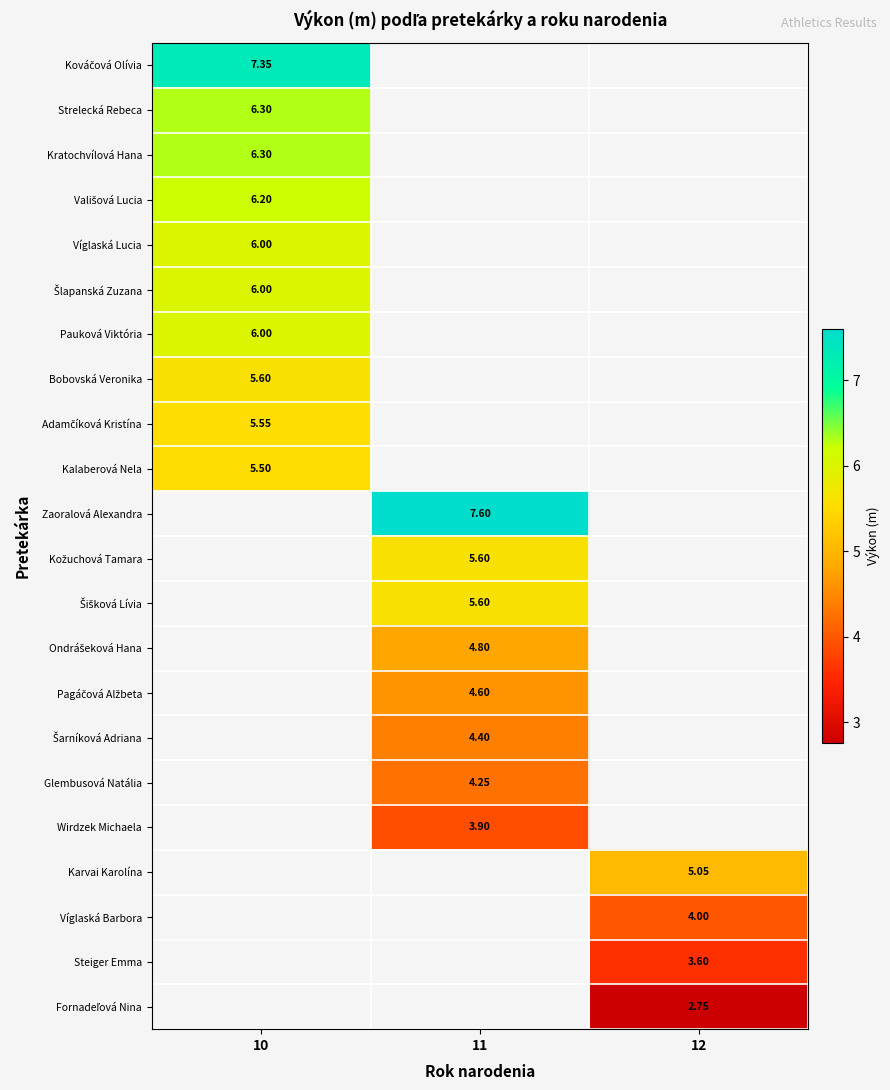

Count the number of data series in this chart.

22